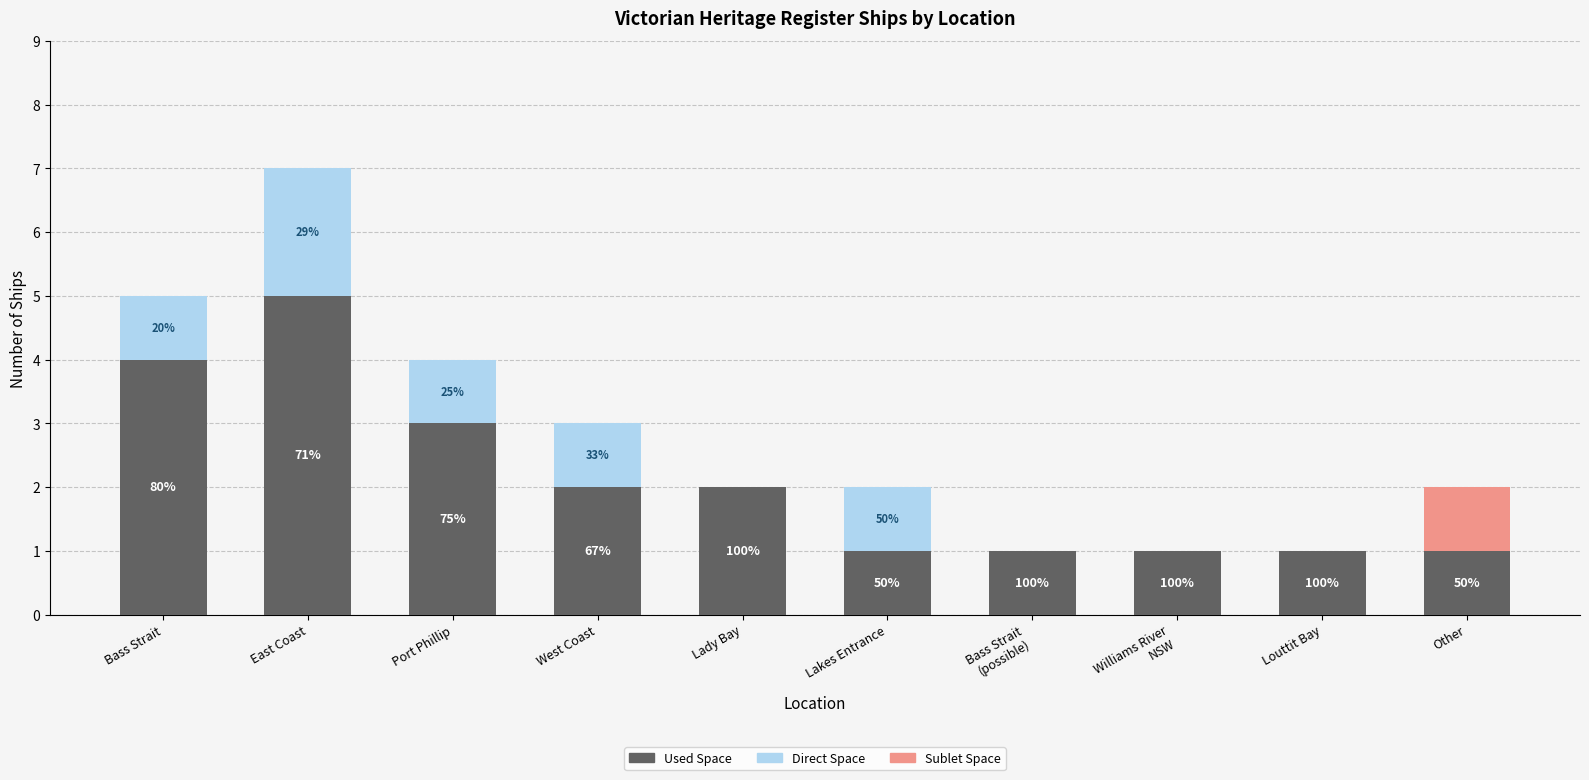

At which category is the sum across all series the highest?

East Coast